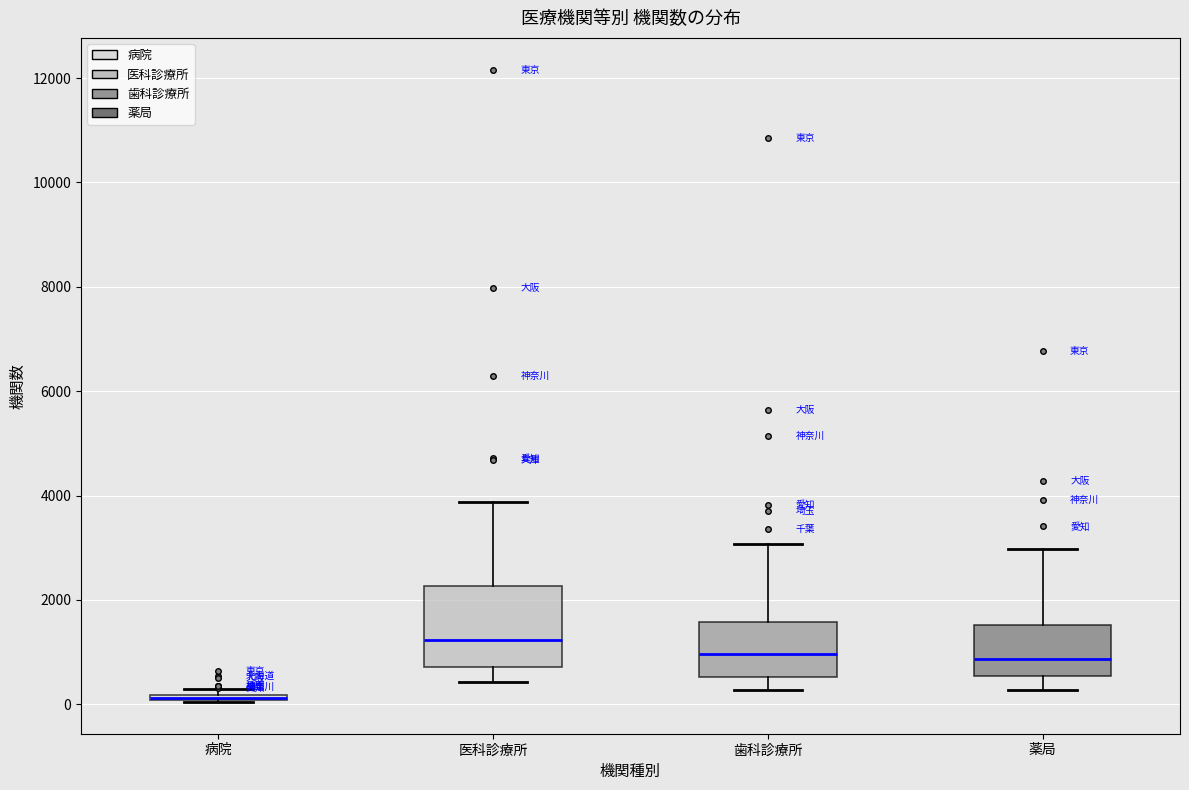

Comparing the boxes themselves (not the whiskers), which one is the tallest?

医科診療所